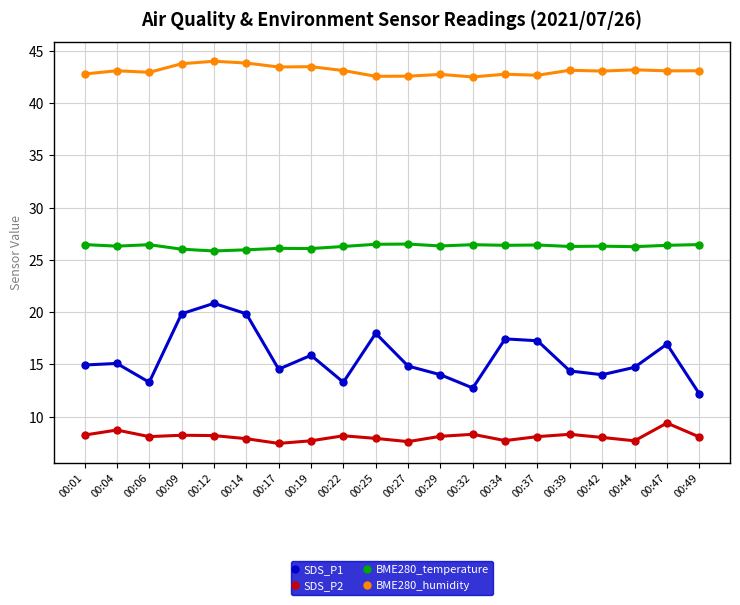

What is the lowest value of the SDS_P1 series?

12.2